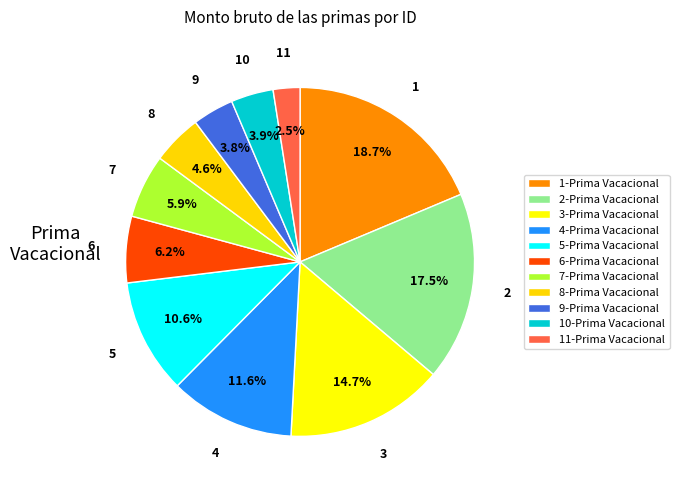

What percentage is NOT represented by 10?

96.1%